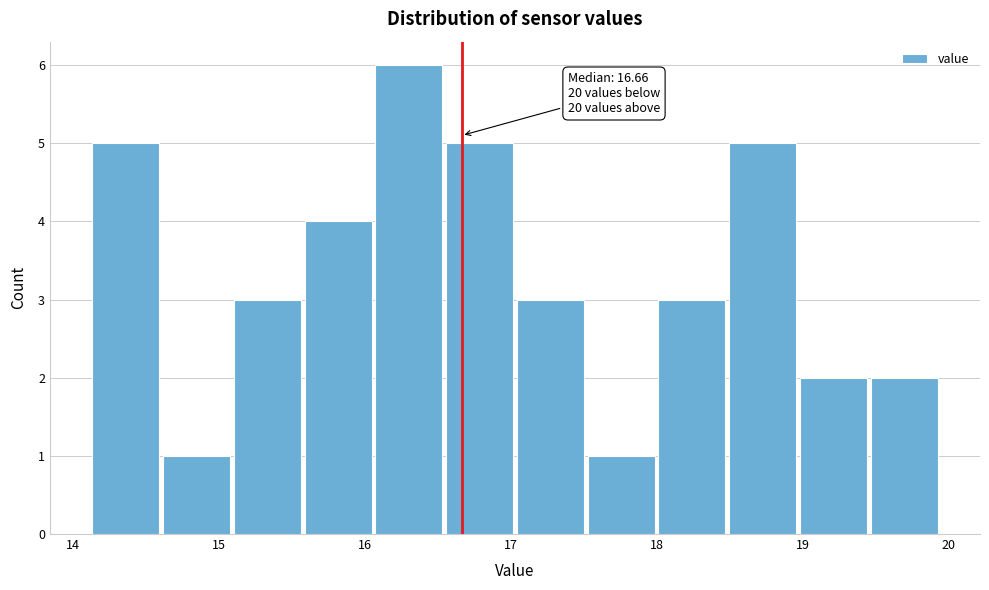

Over which range of the x-axis is the bar tallest?

16.1 to 16.5